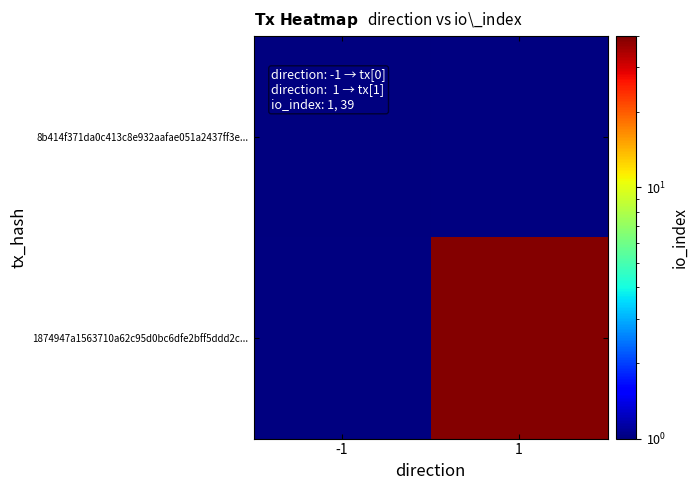

The 1874947a1563710a62c95d0bc6dfe2bff5ddd2c... series shows 39.0 at 1. True or false?

True